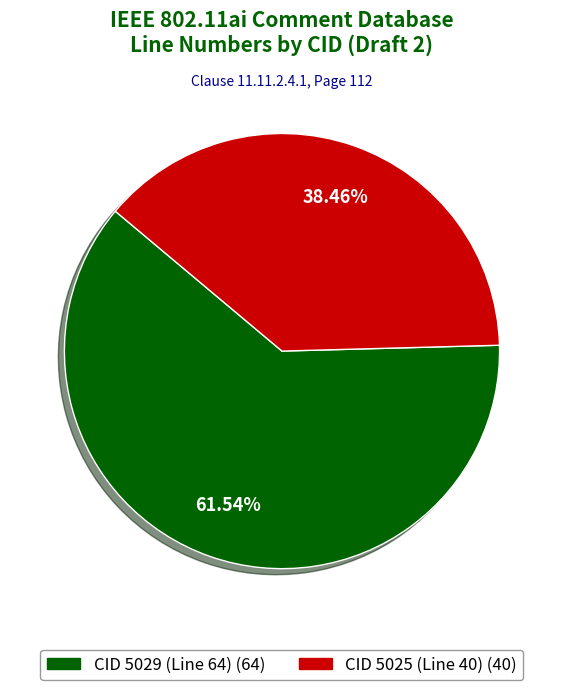

Rank the categories by value from highest to lowest.

CID 5029 (Line 64), CID 5025 (Line 40)